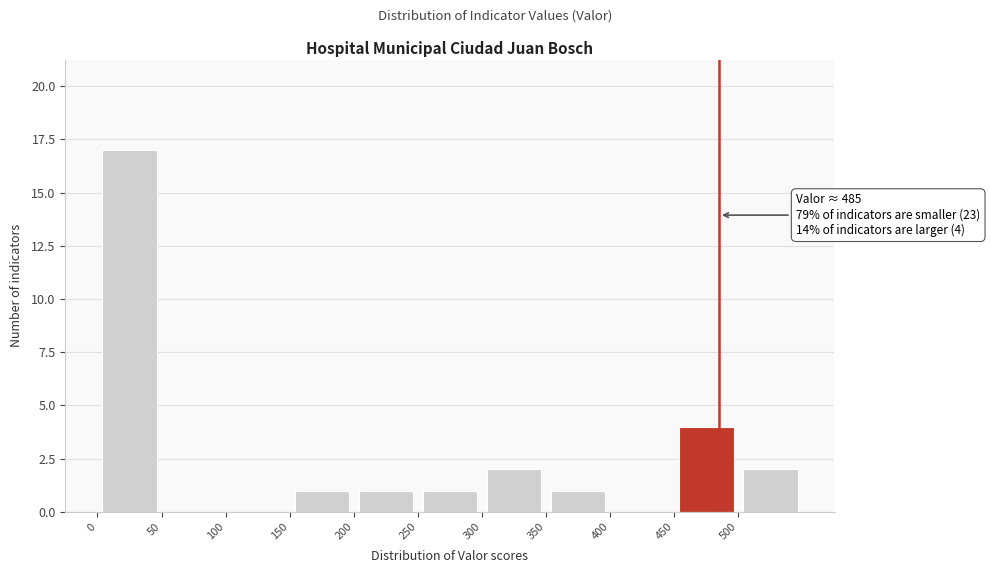

Over which range of the x-axis is the bar tallest?

0 to 50